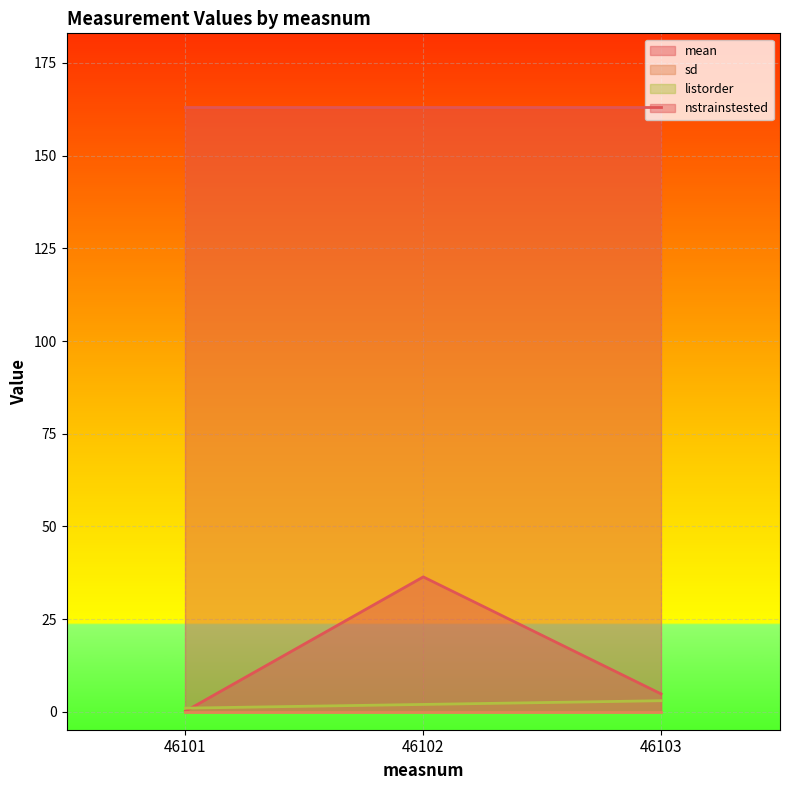

Rank the categories by mean value from highest to lowest.

46102, 46103, 46101